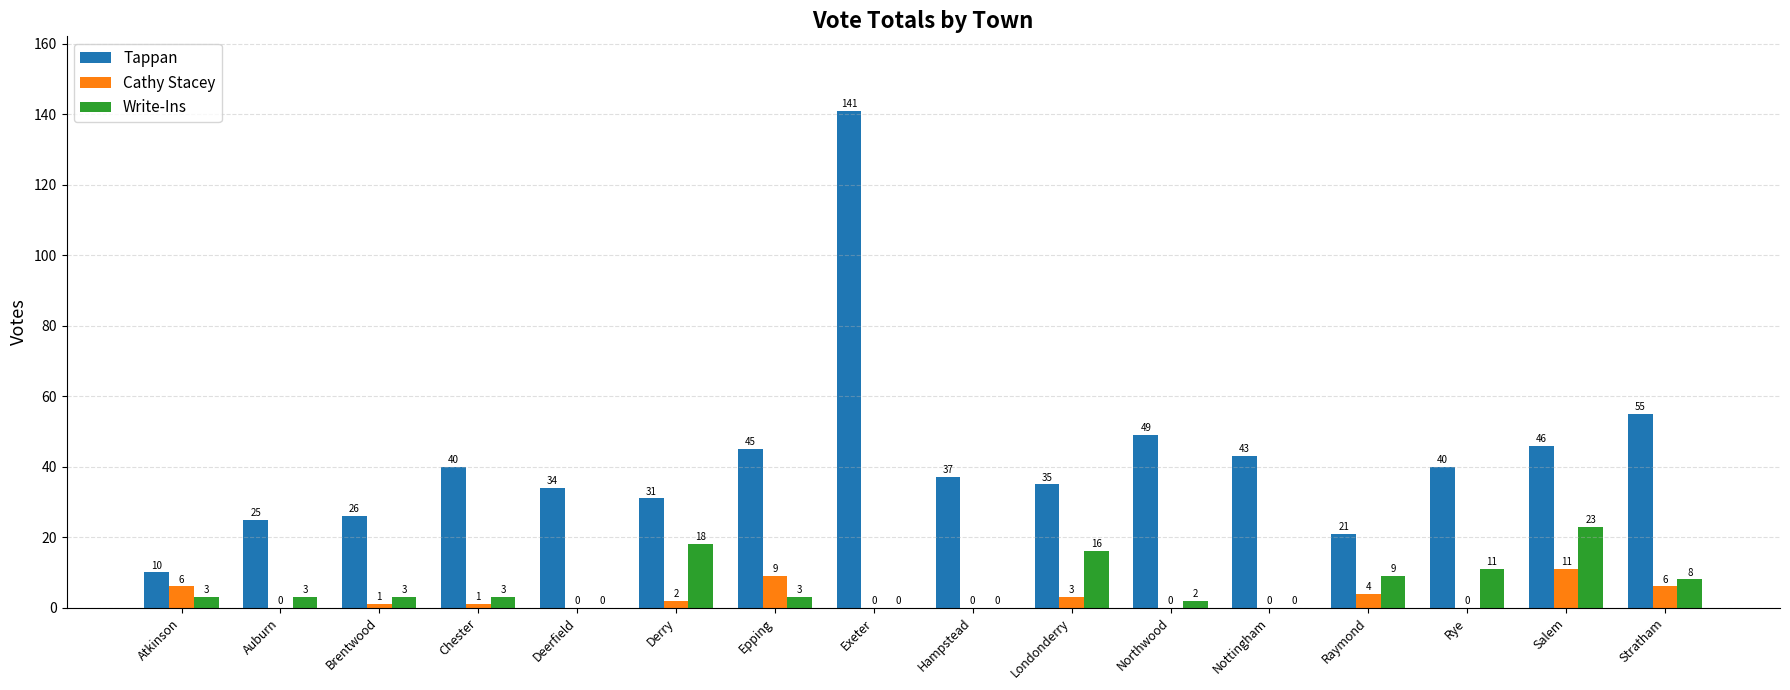

What is the average value of the Cathy Stacey series?

3